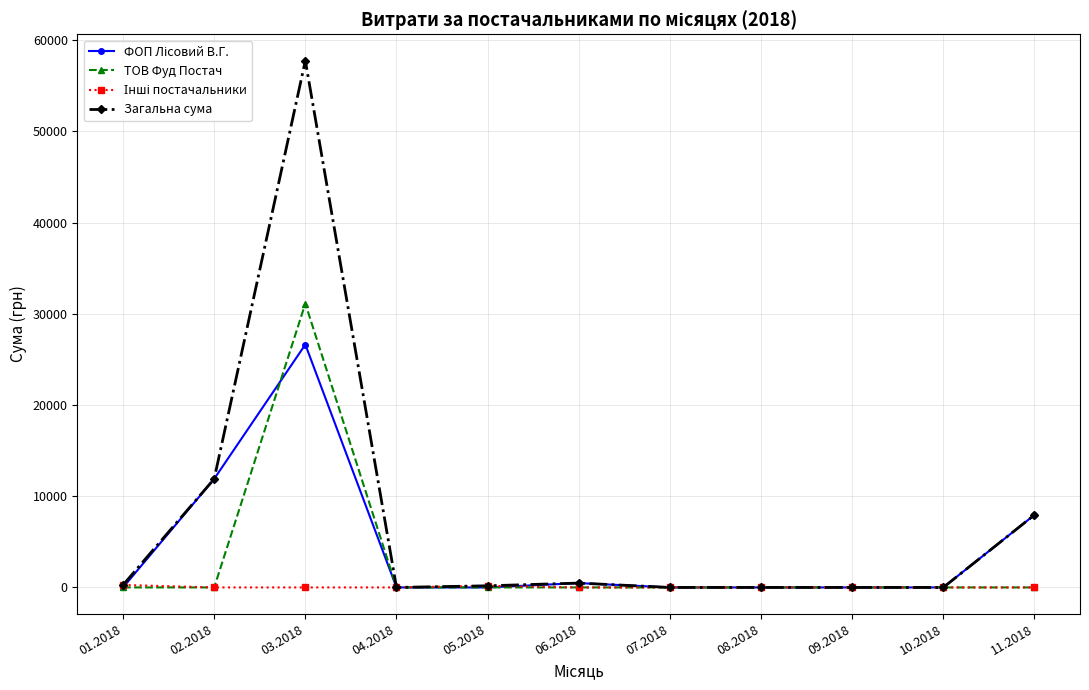

Which series has the largest range (max minus min)?

Загальна сума